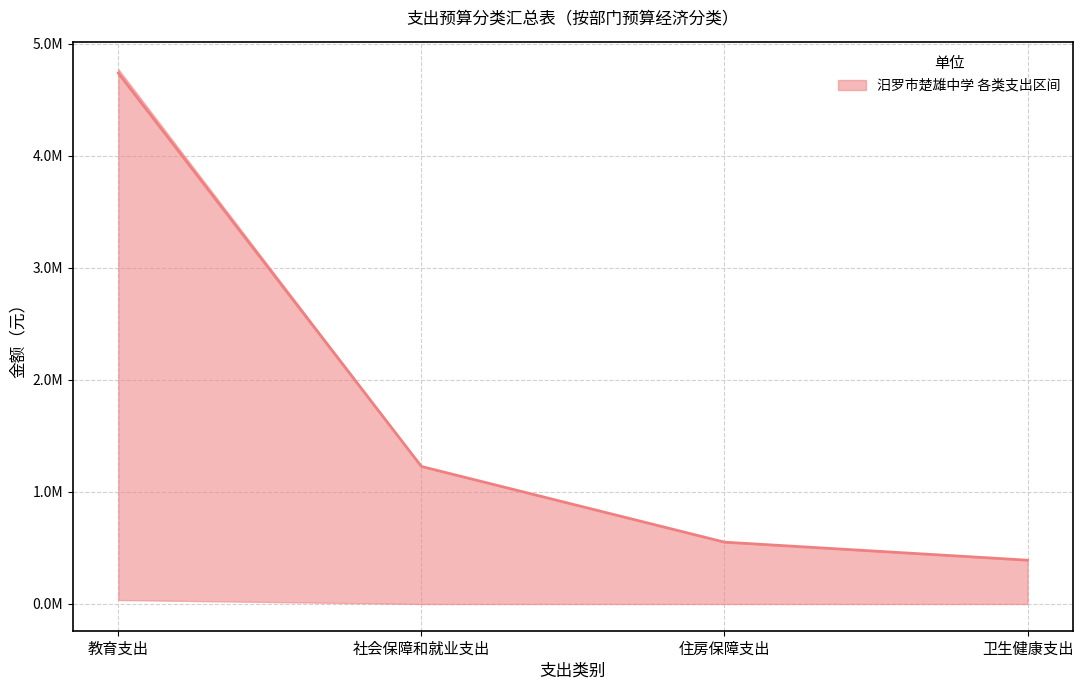

What is the label of the 3rd point from the right?

社会保障和就业支出